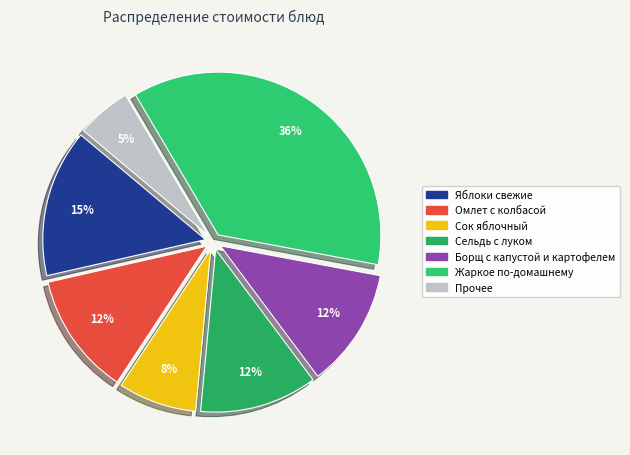

Count the number of slices in the pie.

7